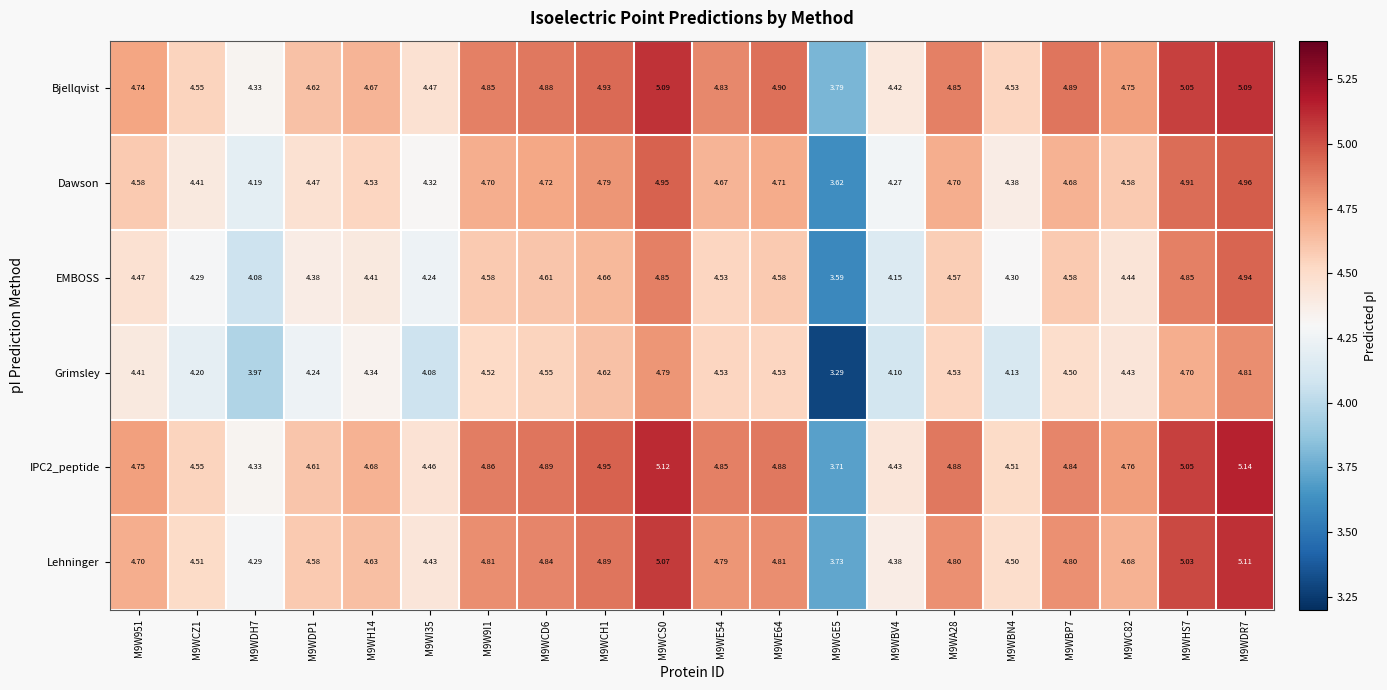

What is the smallest value displayed?

3.3